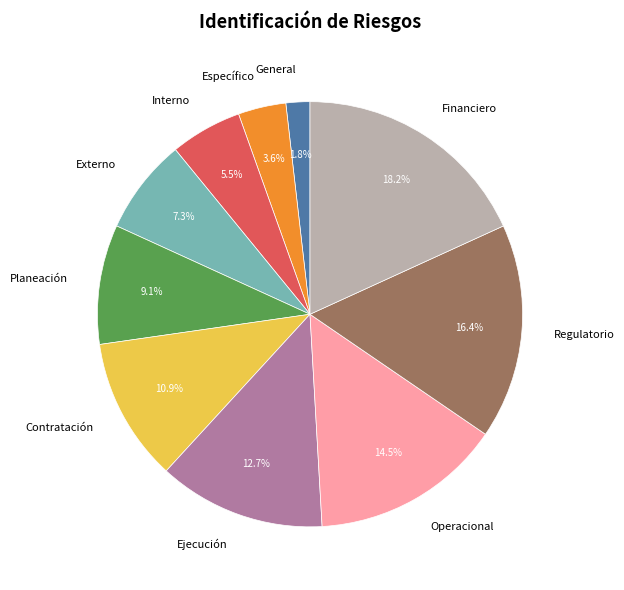

Rank the categories by value from lowest to highest.

General, Específico, Interno, Externo, Planeación, Contratación, Ejecución, Operacional, Regulatorio, Financiero